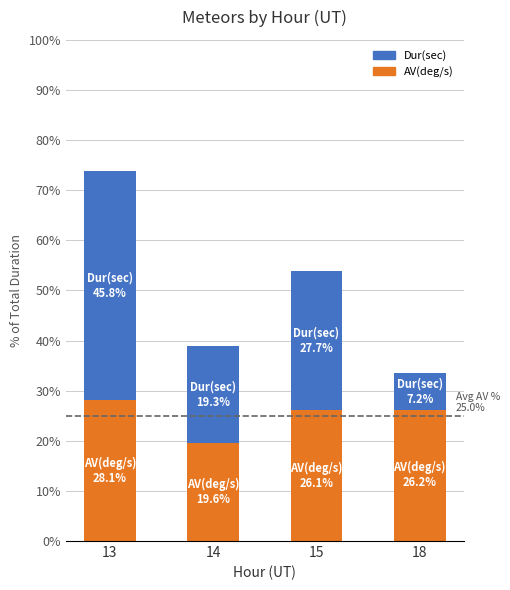

Are the bars horizontal?

No